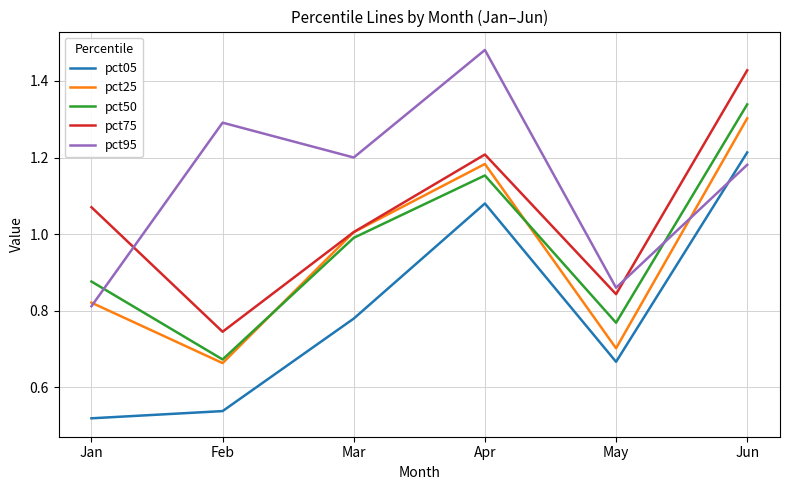

What are all the series names shown in the legend?

pct05, pct25, pct50, pct75, pct95